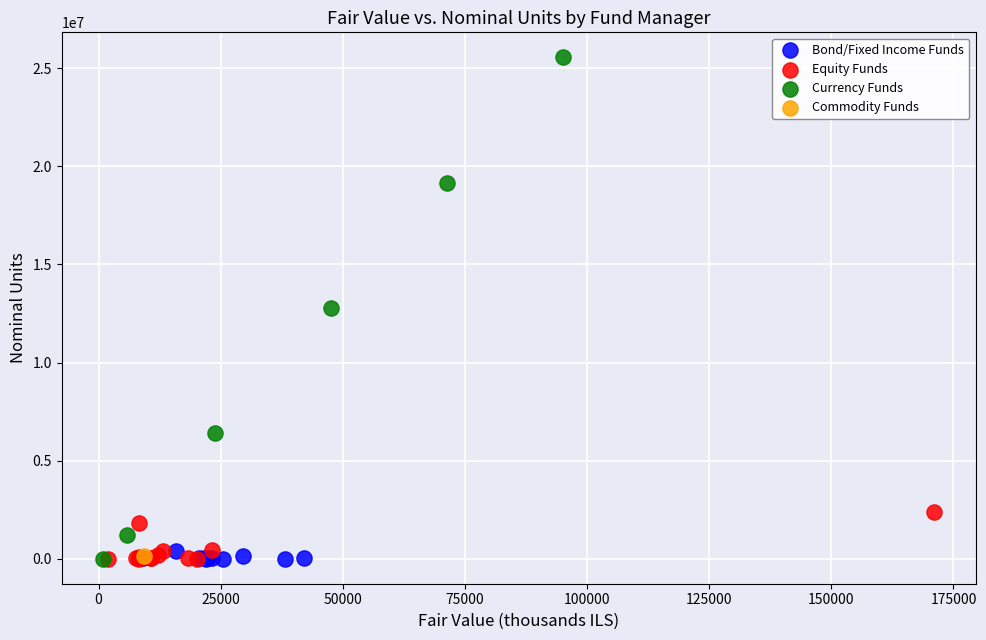

What are all the series names shown in the legend?

Bond/Fixed Income Funds, Equity Funds, Currency Funds, Commodity Funds